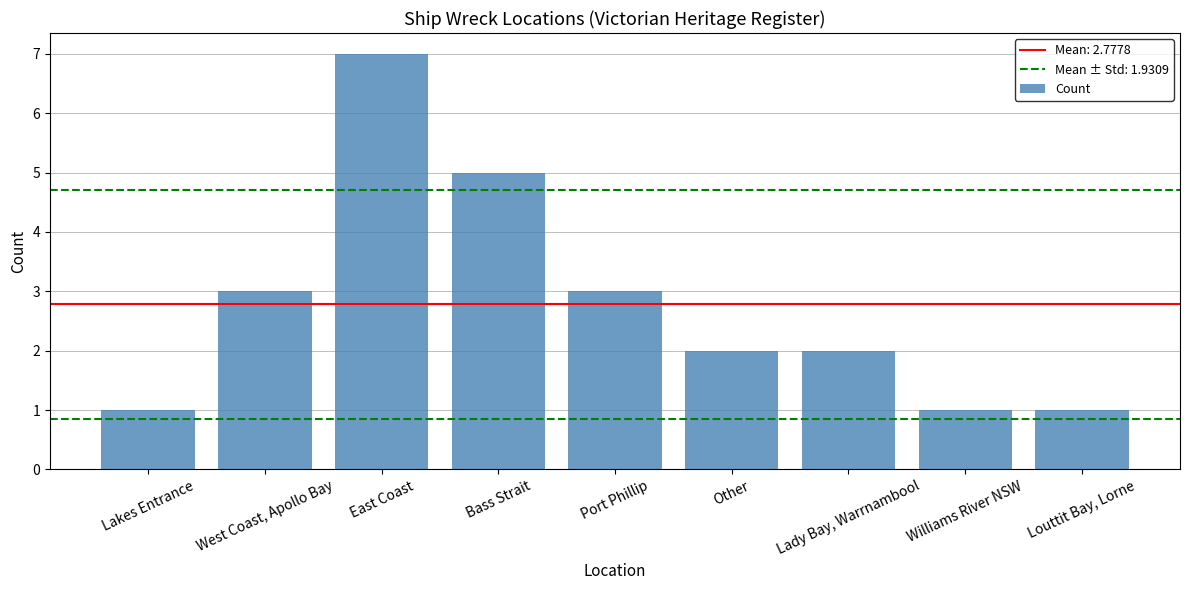

True or false: the data shows 1 at Other.

False